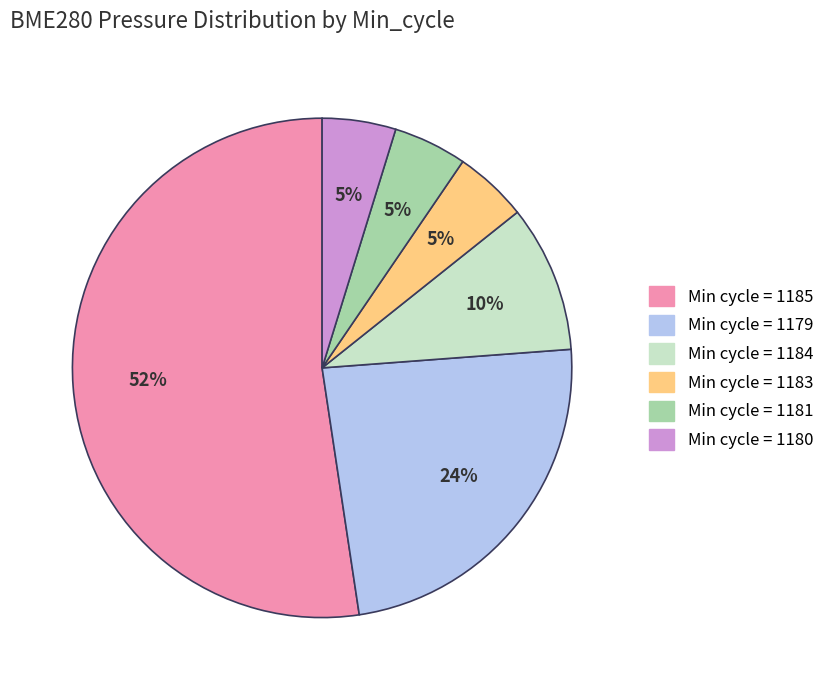

Does any single category account for the majority?

Yes